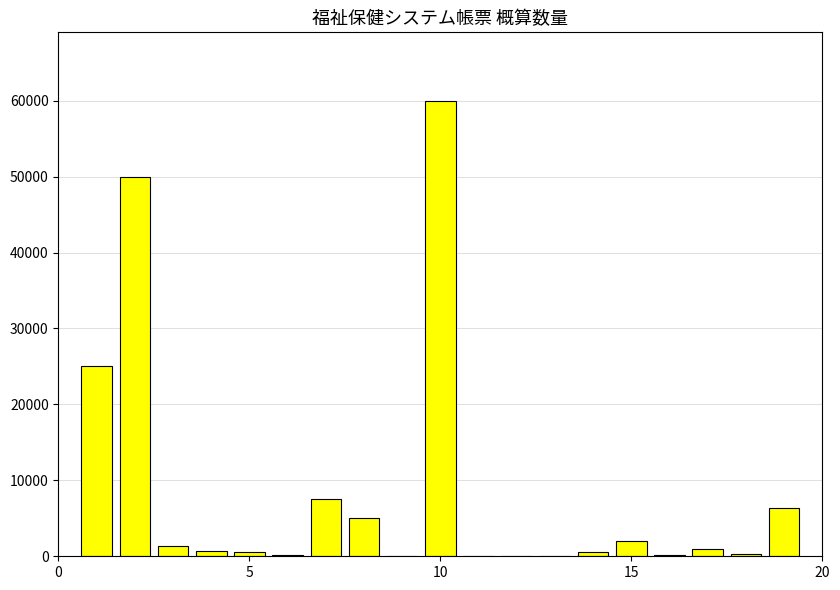

What is the average value?

8449